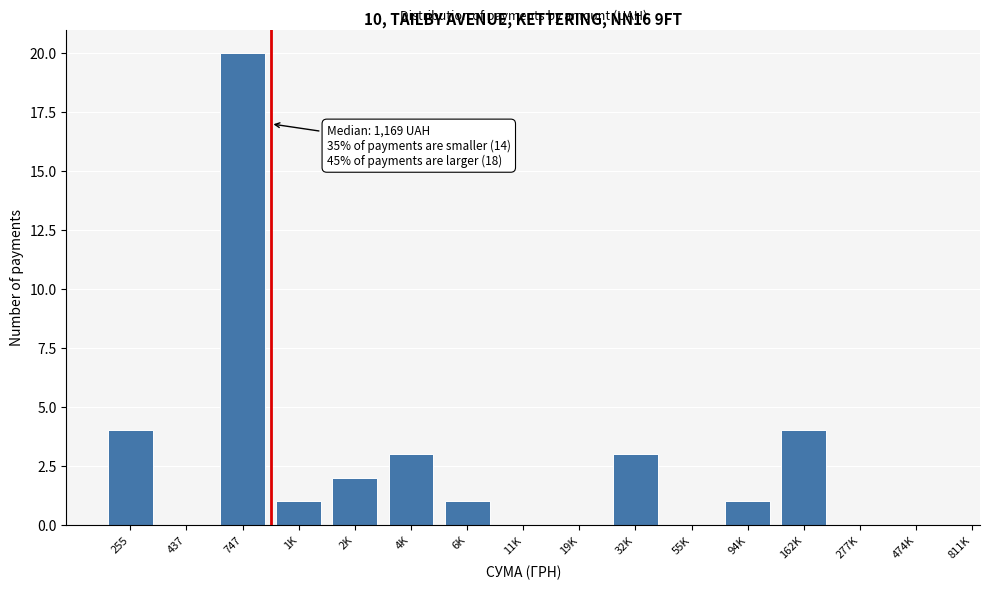

Reading right to left, extract all data points from this chart.

474K=0	277K=0	162K=4	94K=1	55K=0	32K=3	19K=0	11K=0	6K=1	4K=3	2K=2	1K=1	747=20	437=0	255=4